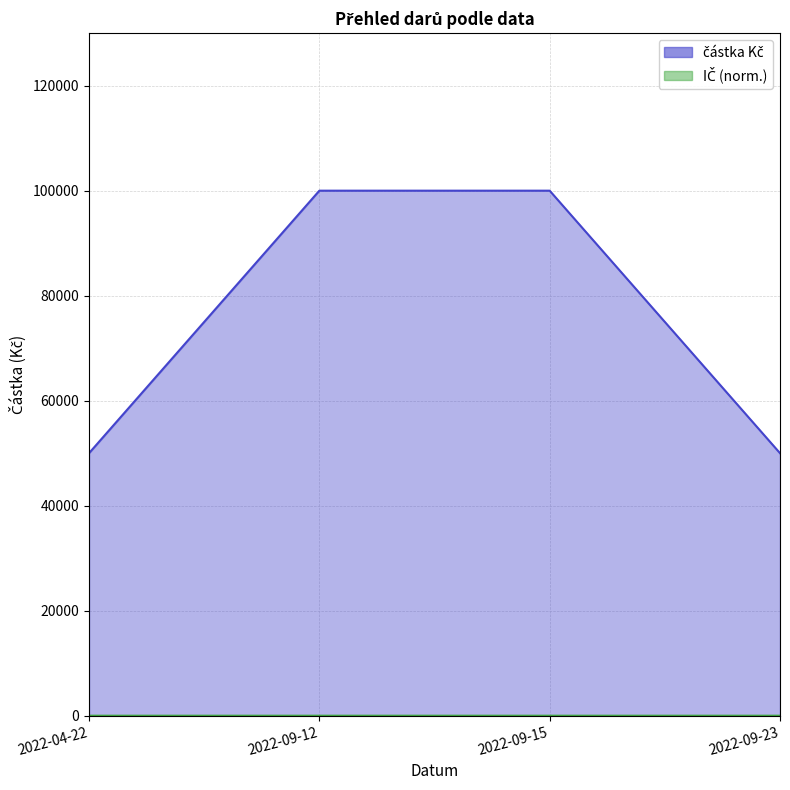

The value at 2022-09-15 is 57215. True or false?

False